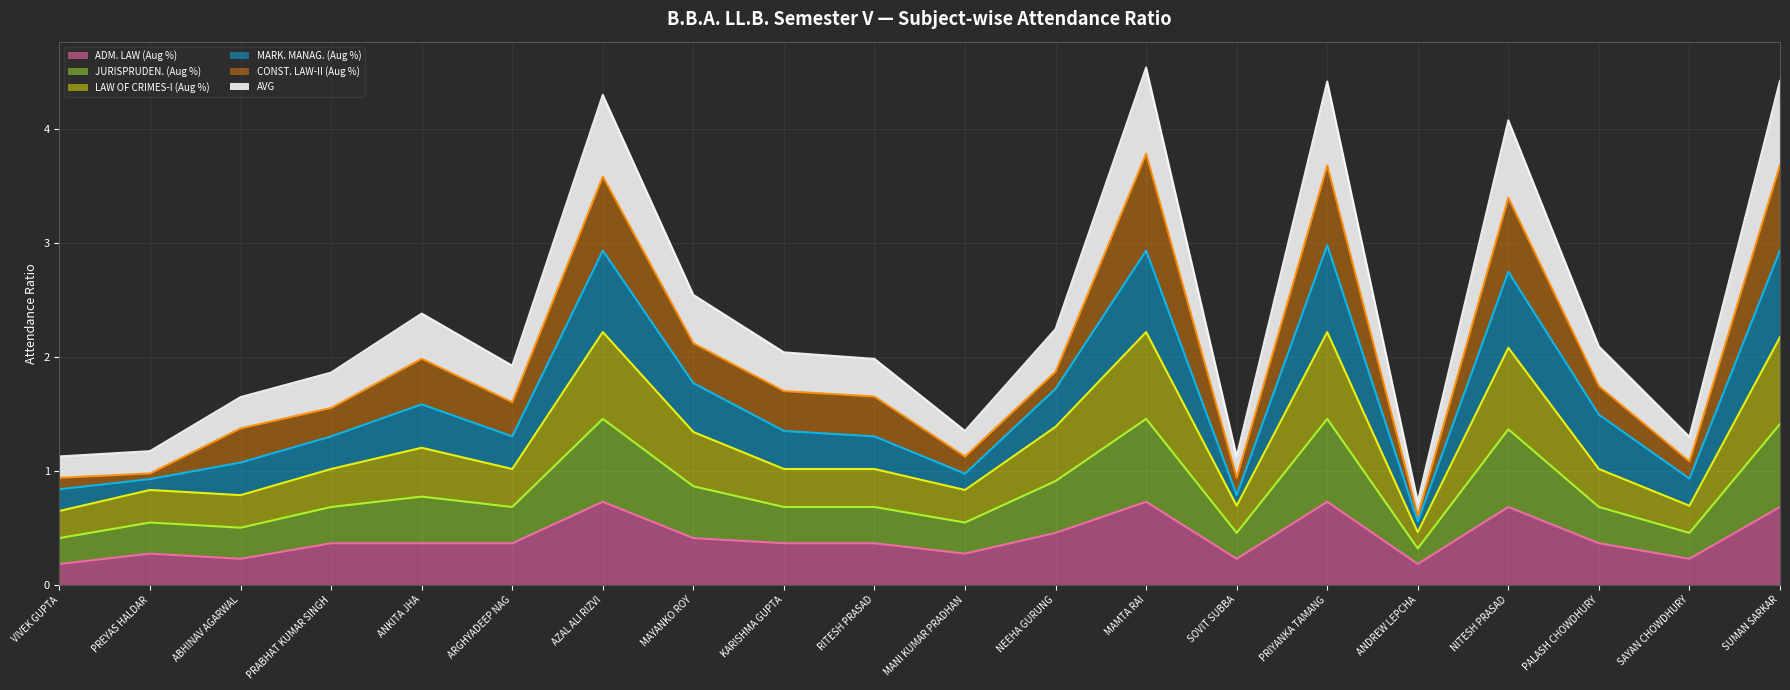

What is the highest value of the ADM. LAW (Aug %) series?

0.7